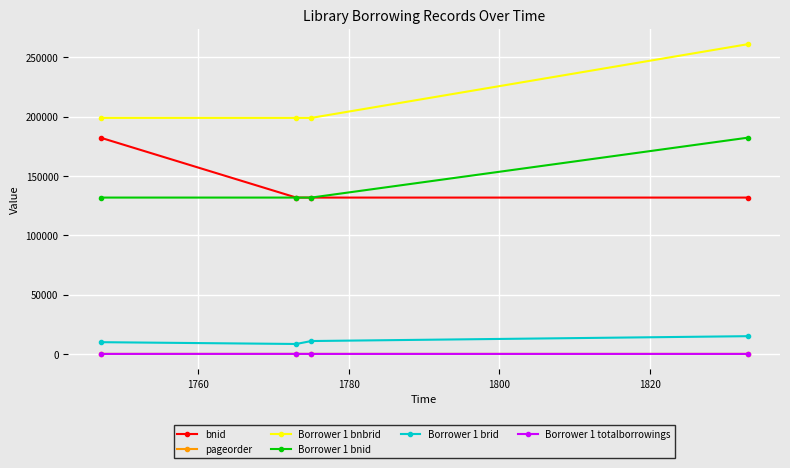

True or false: Borrower 1 bnbrid and Borrower 1 bnid cross at least once.

False